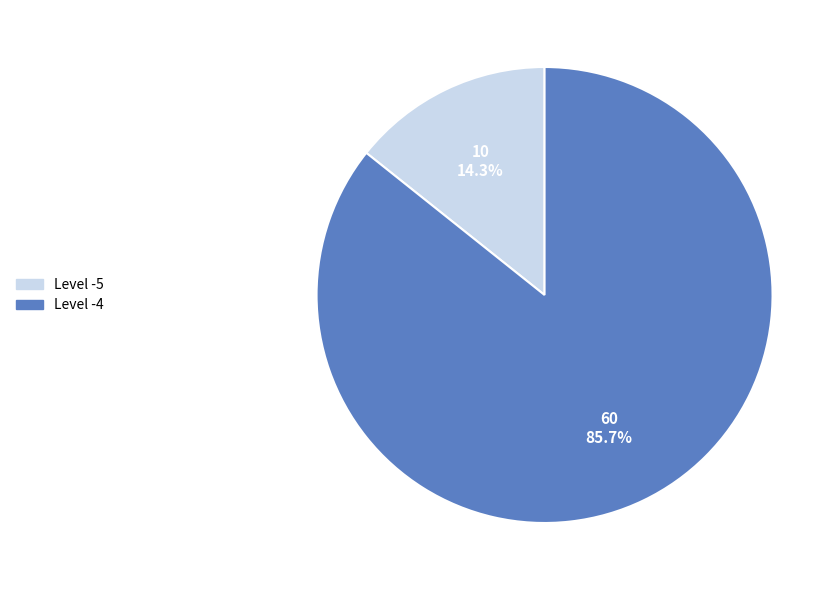

Does any single category account for the majority?

Yes